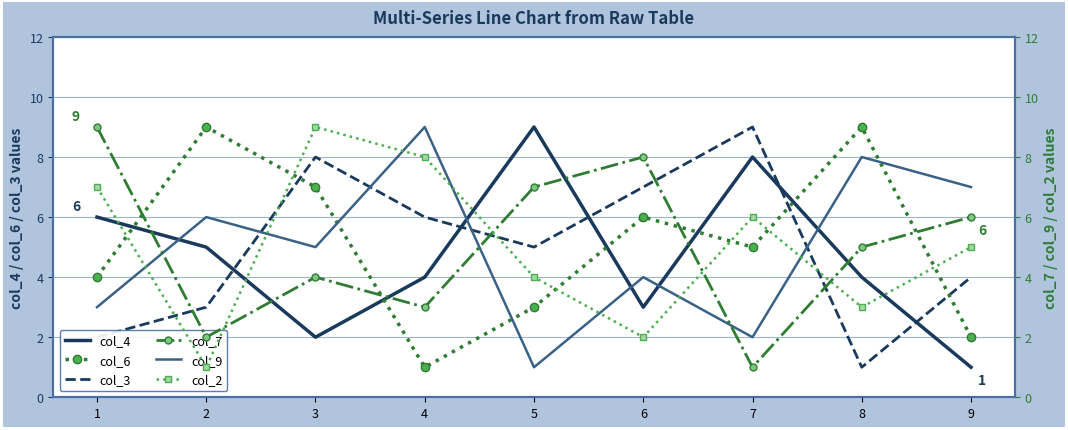

After their last crossing, which series has the higher values: col_7 or col_6?

col_7